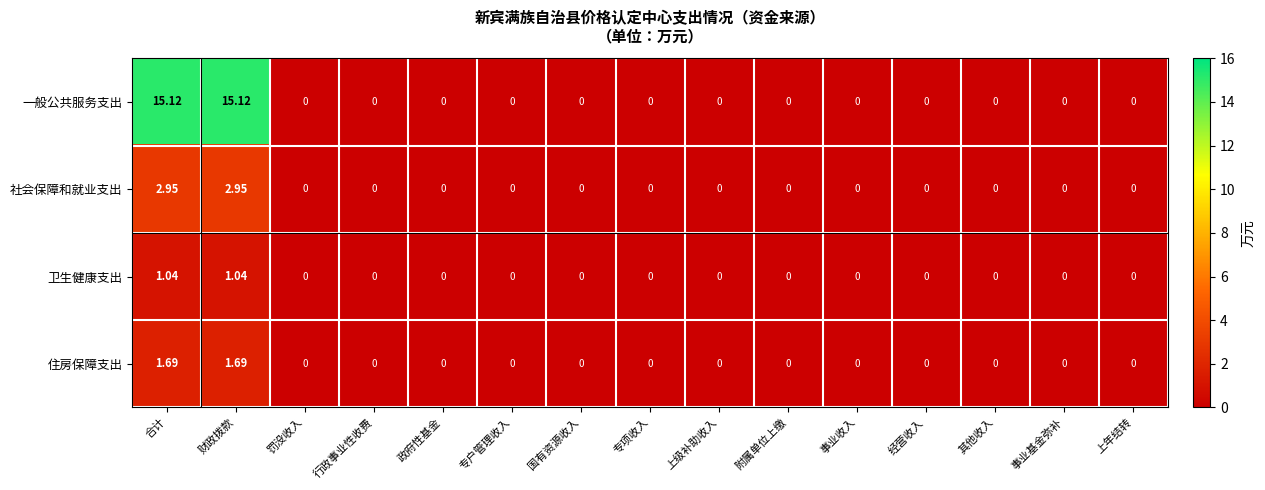

Rank the series by their maximum value, from highest to lowest.

一般公共服务支出, 社会保障和就业支出, 住房保障支出, 卫生健康支出